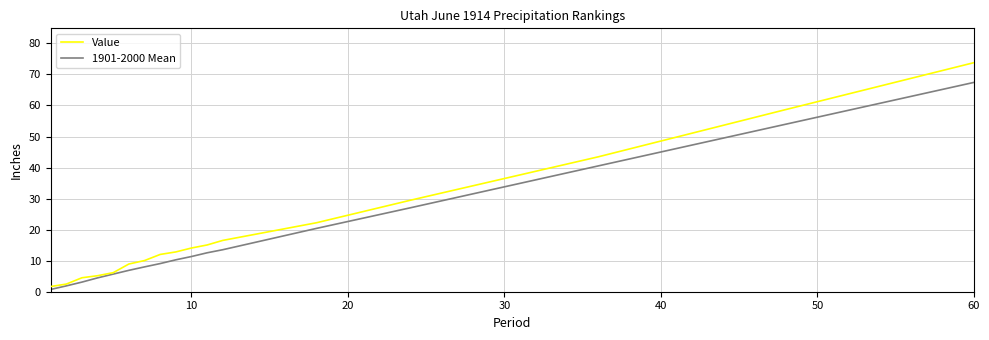

Which series has the largest range (max minus min)?

Value